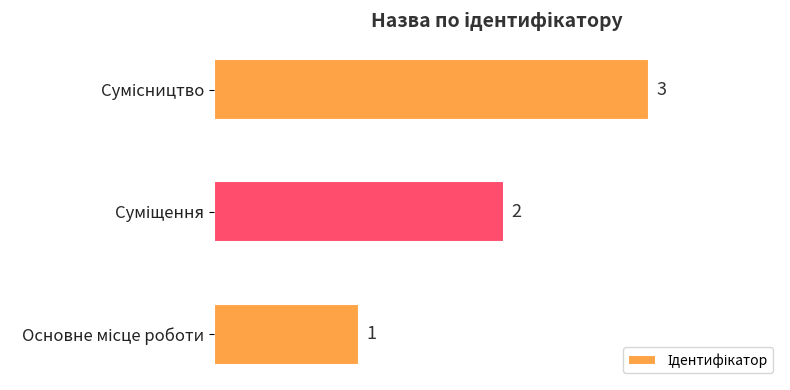

What is the maximum value shown in the chart?

3